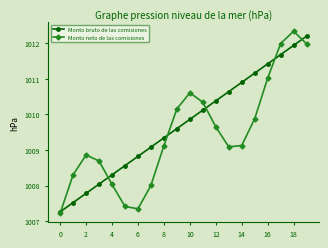

What is the value of the Monto neto de las comisiones point at the 17th from the left?

1011.0